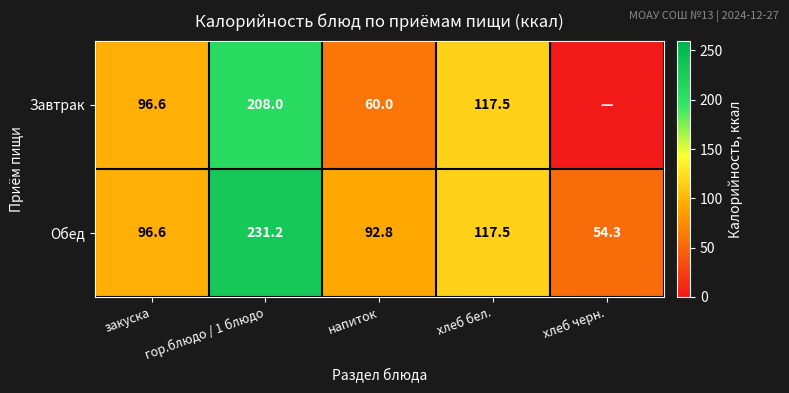

What is the spread (max minus min) of values at хлеб черн.?

54.3